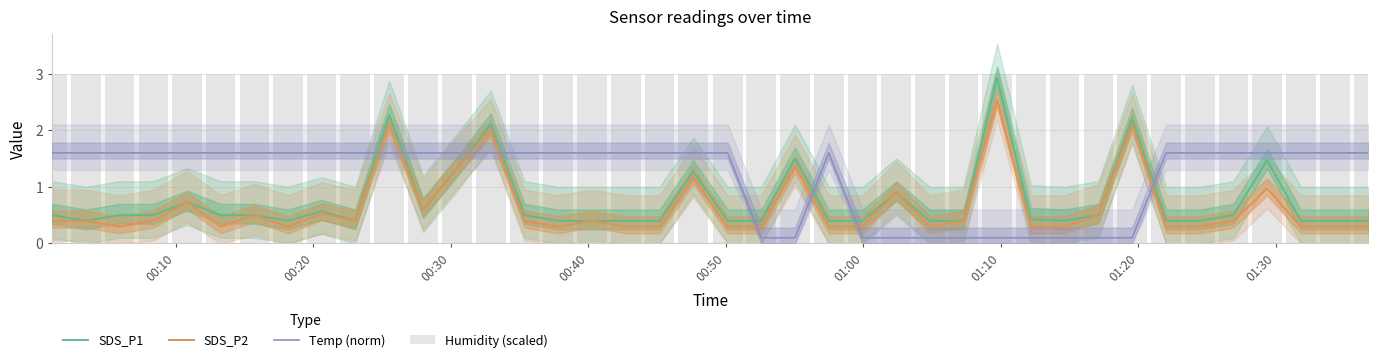

The value of SDS_P1 at 00:10 is 0.5. True or false?

True